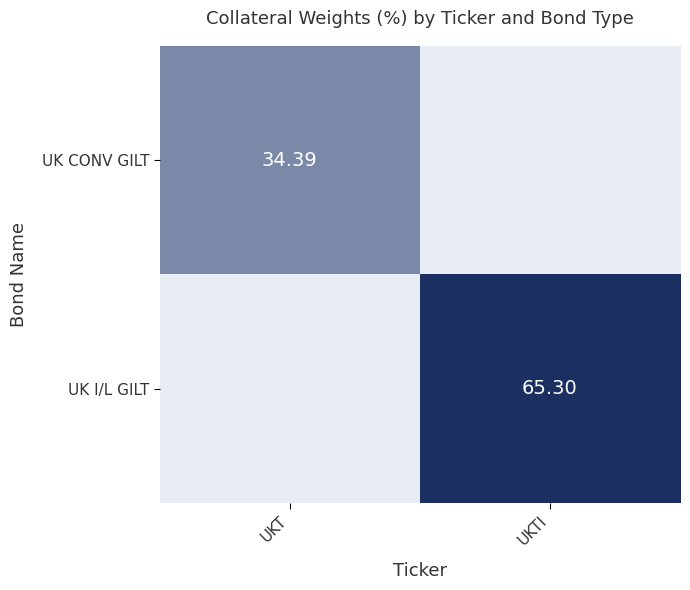

Is the value of UK CONV GILT at UKT greater than the value of UK I/L GILT at UKTI?

No